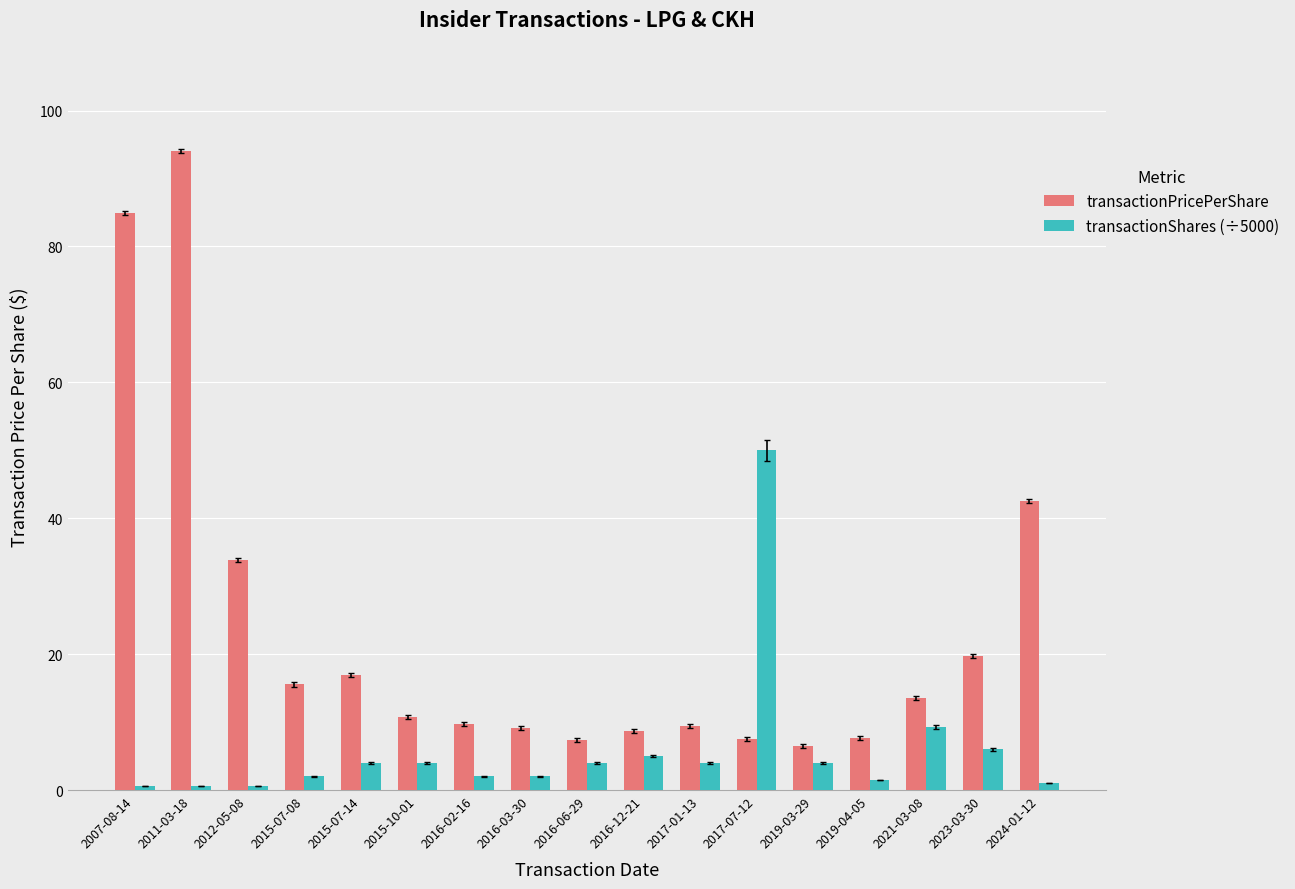

The value of transactionPricePerShare at 2011-03-18 is 159.5. True or false?

False